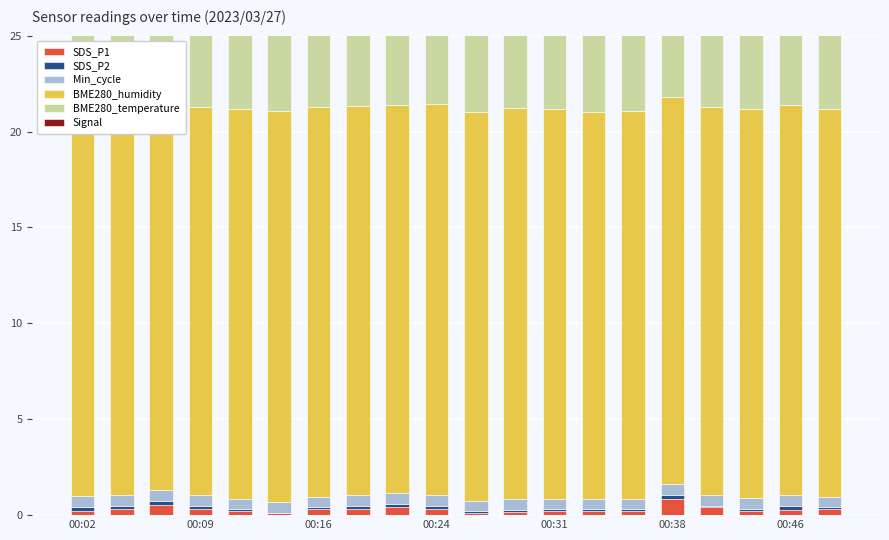

At which category is the sum across all series the highest?

00:38